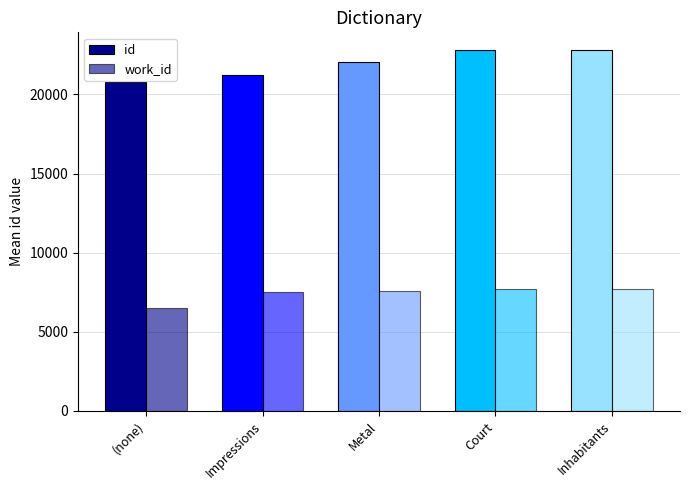

What is the sum of all id values?

109604.5